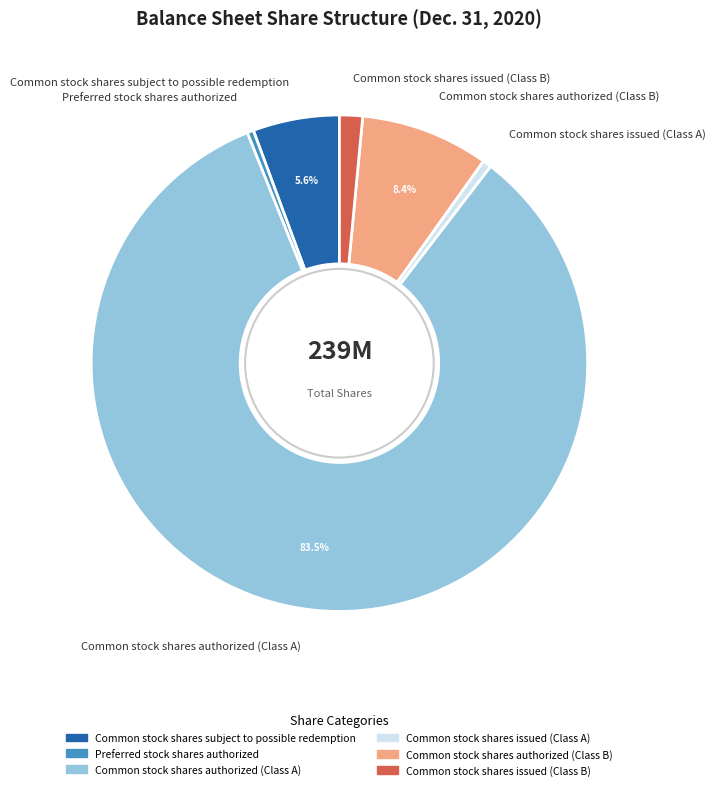

How many slices are in this pie chart?

6